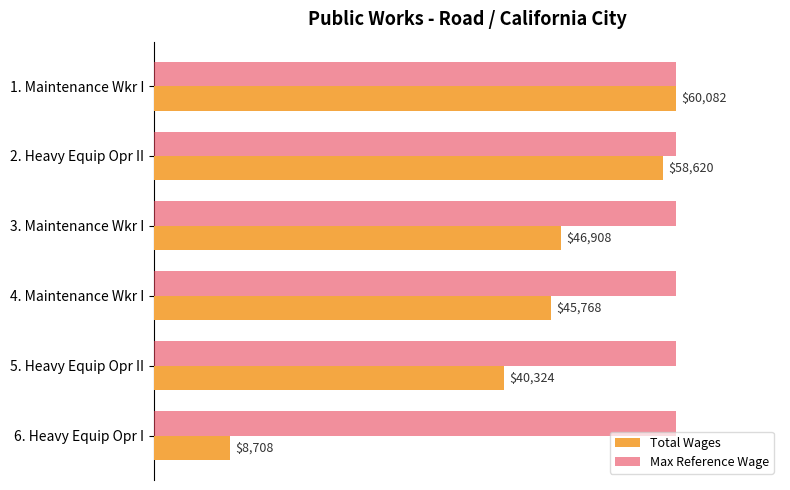

Which series has the widest spread of values?

Total Wages